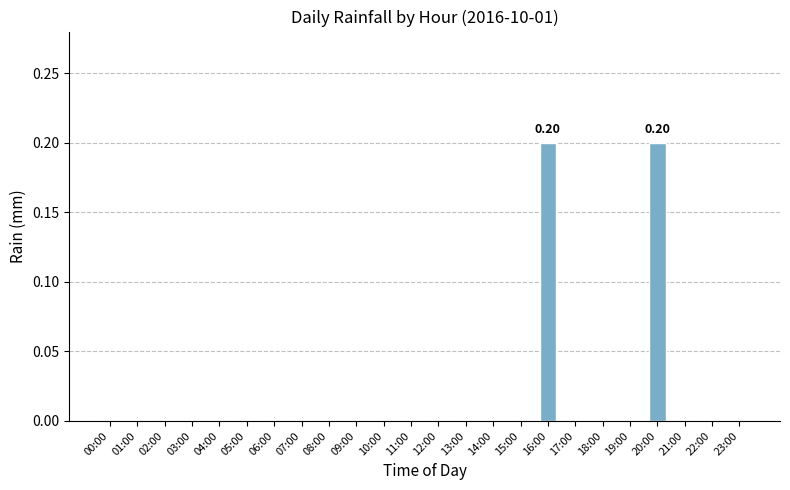

Reading right to left, what are all the values shown in this chart?

0.0	0.0	0.0	0.2	0.0	0.0	0.0	0.2	0.0	0.0	0.0	0.0	0.0	0.0	0.0	0.0	0.0	0.0	0.0	0.0	0.0	0.0	0.0	0.0